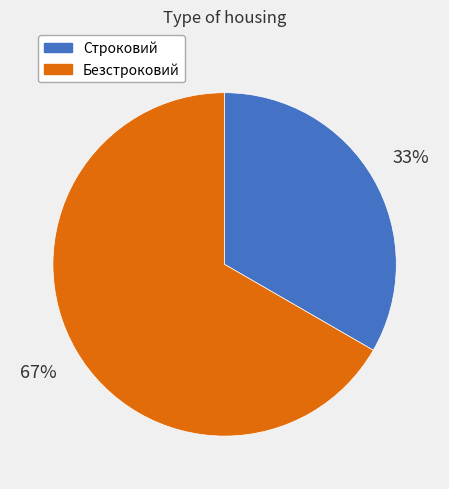

The Строковий slice represents 46% of the pie. True or false?

False